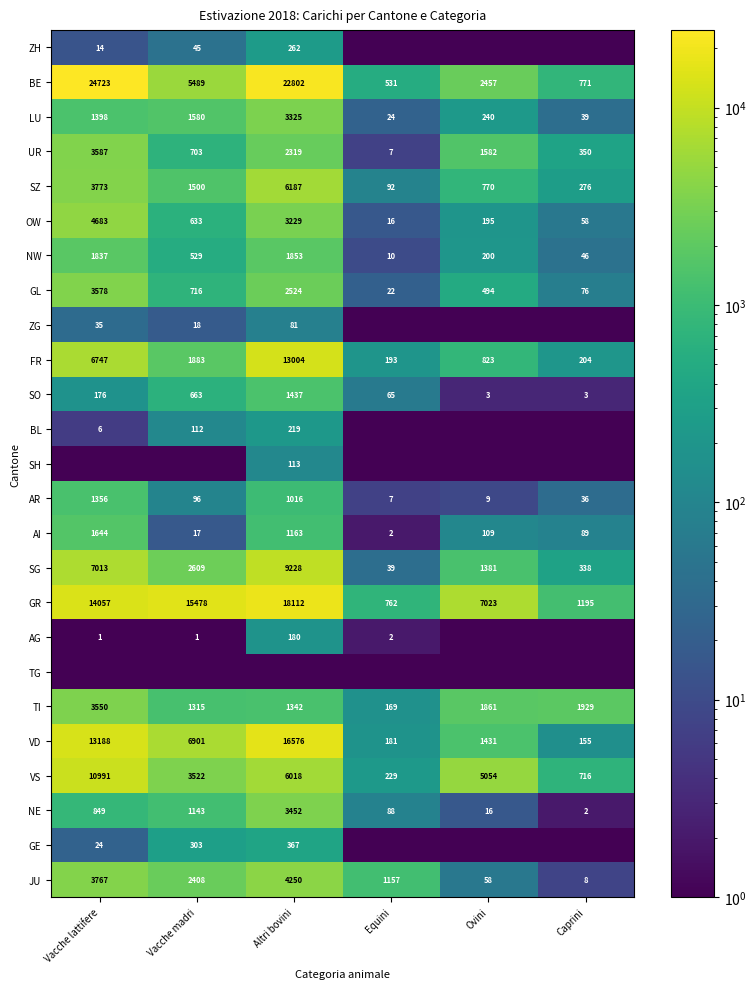

How many series are shown in this chart?

25